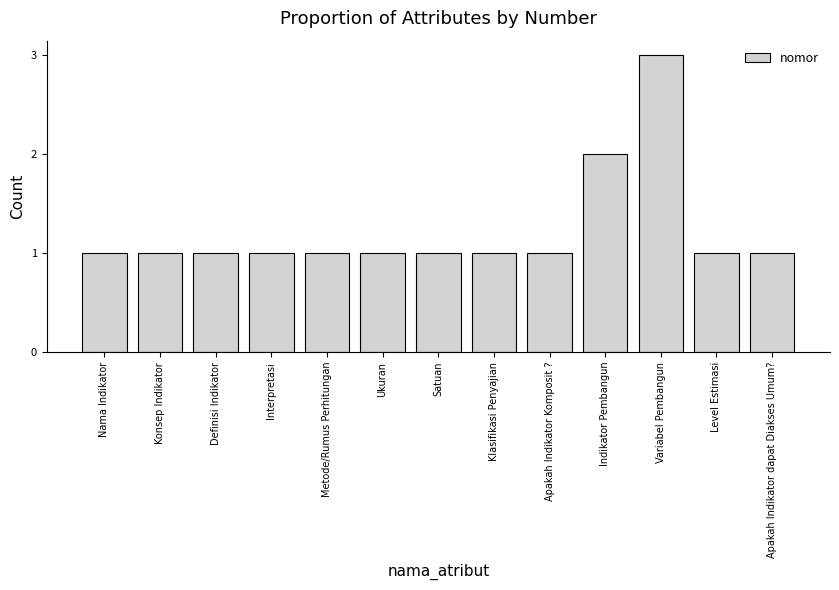

What is the value of the 11th bar from the left?

3